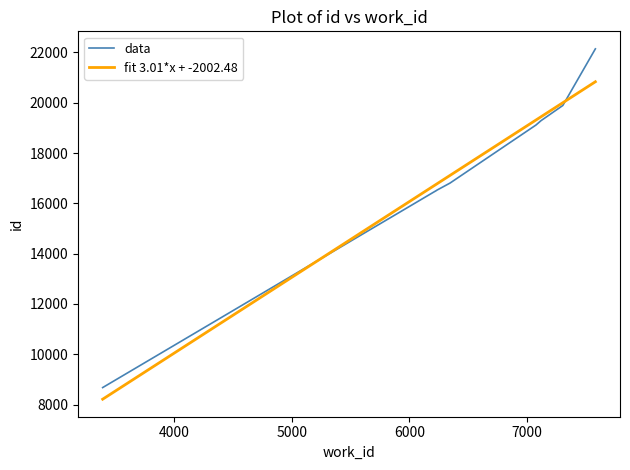

The chart shows a value of 11013 at 6229. True or false?

False